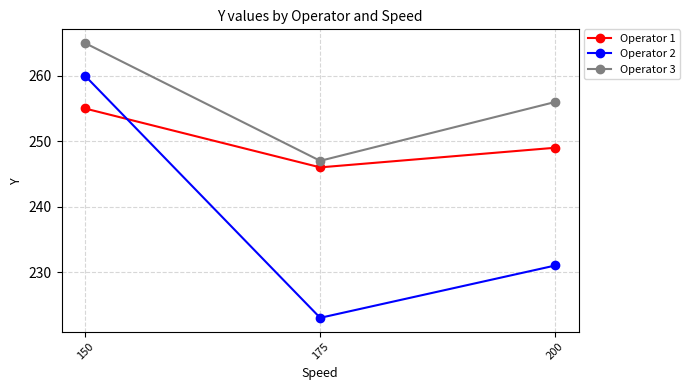

How many lines are shown in the chart?

3